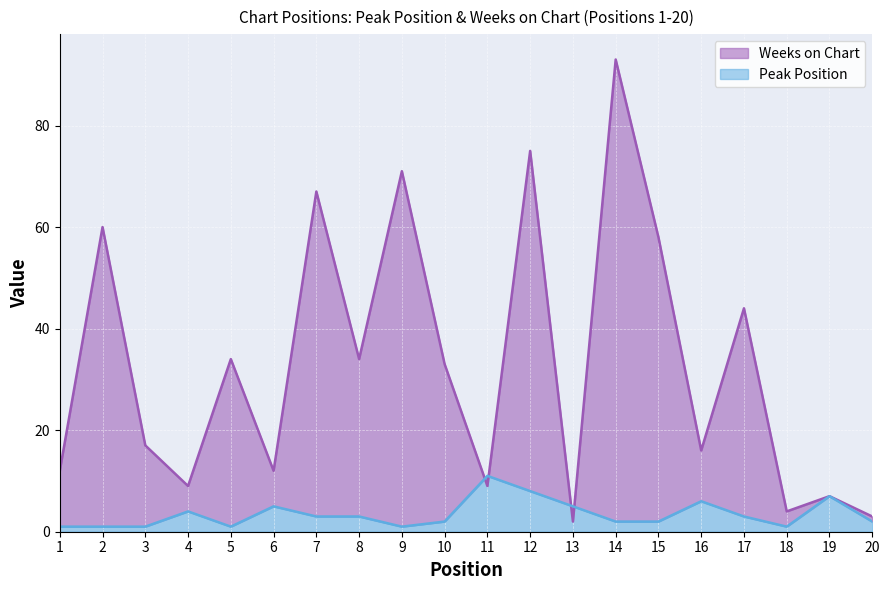

At which category does the chart reach its peak across all series?

14